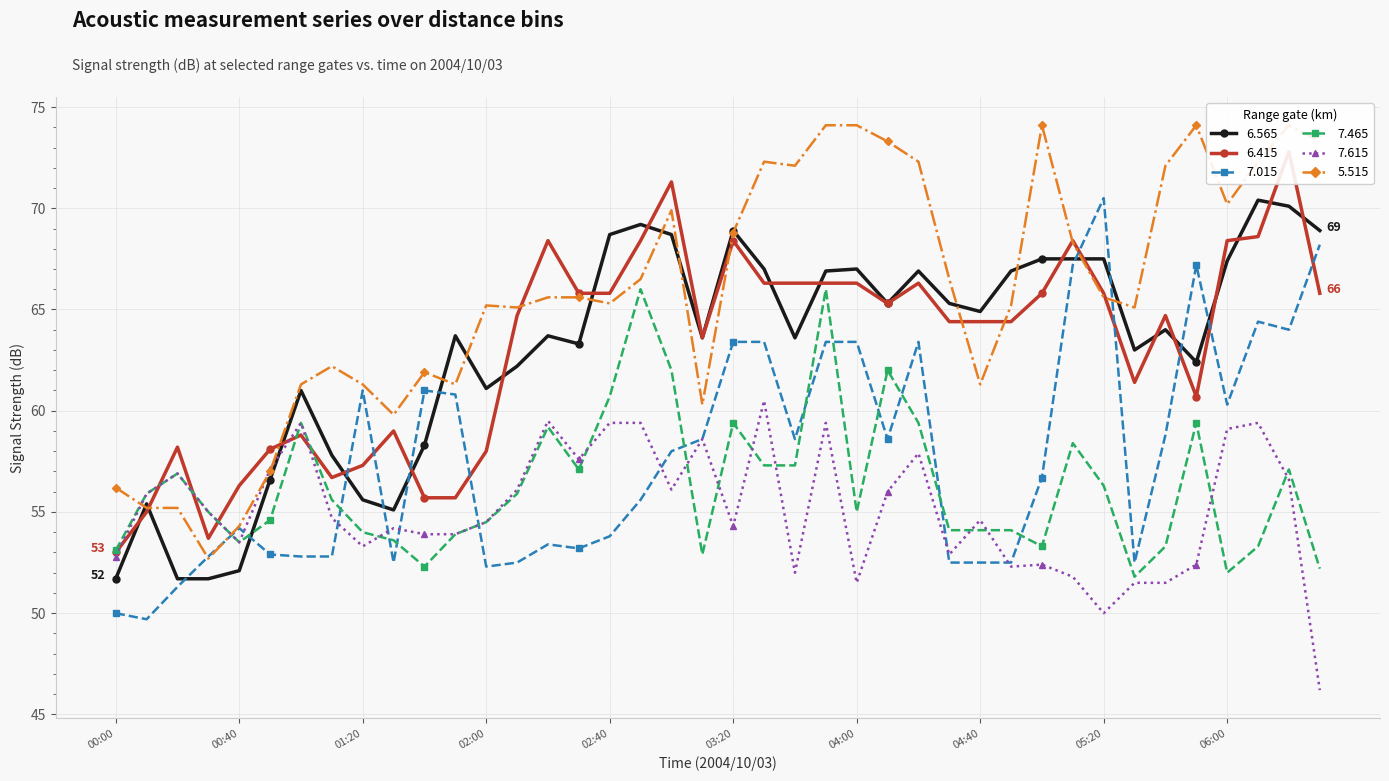

True or false:   7.015 has a value of 36.0 at 00:50.

False